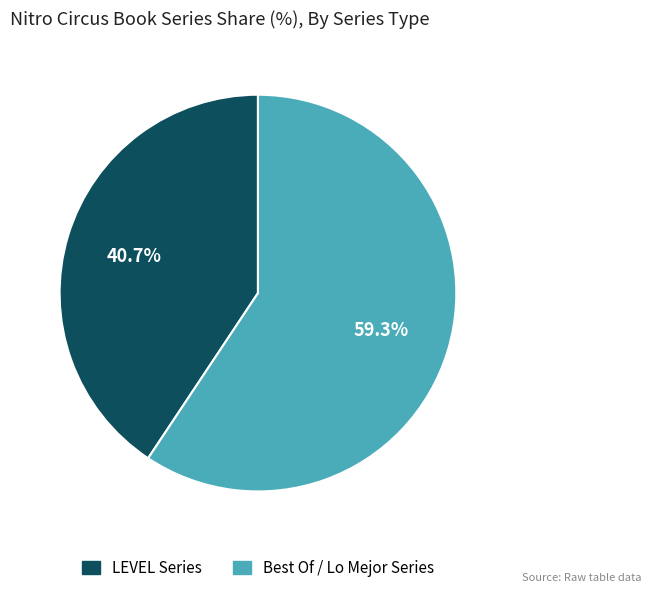

To the nearest percent, what is the difference between the largest and smallest slice percentages?

19%